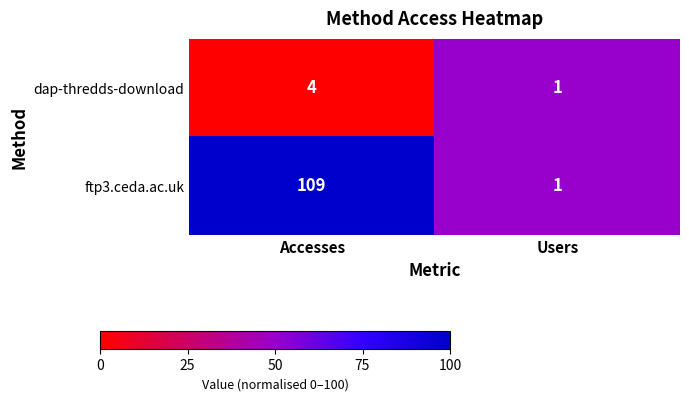

How many categories are shown in the chart?

2